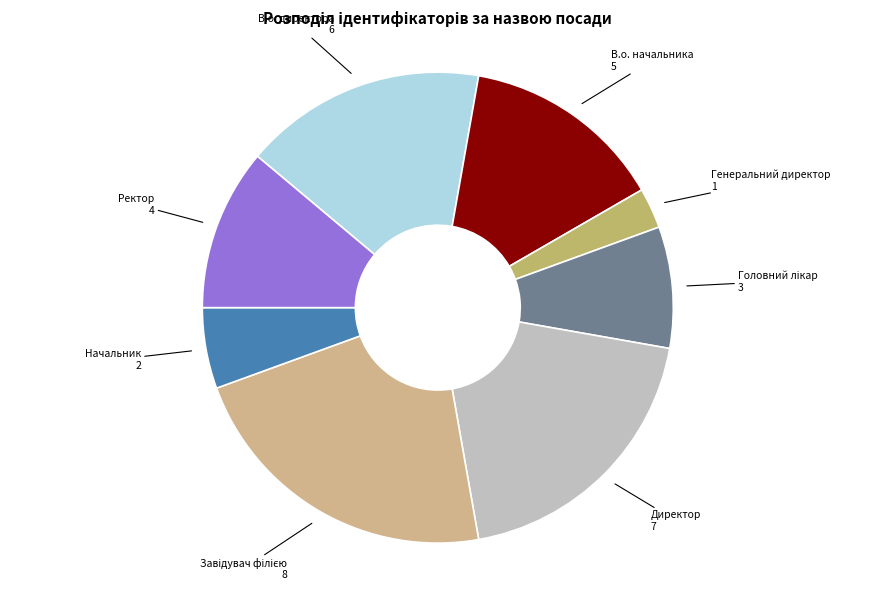

Combined, do В.о. директора and Генеральний директор account for over 50%?

No